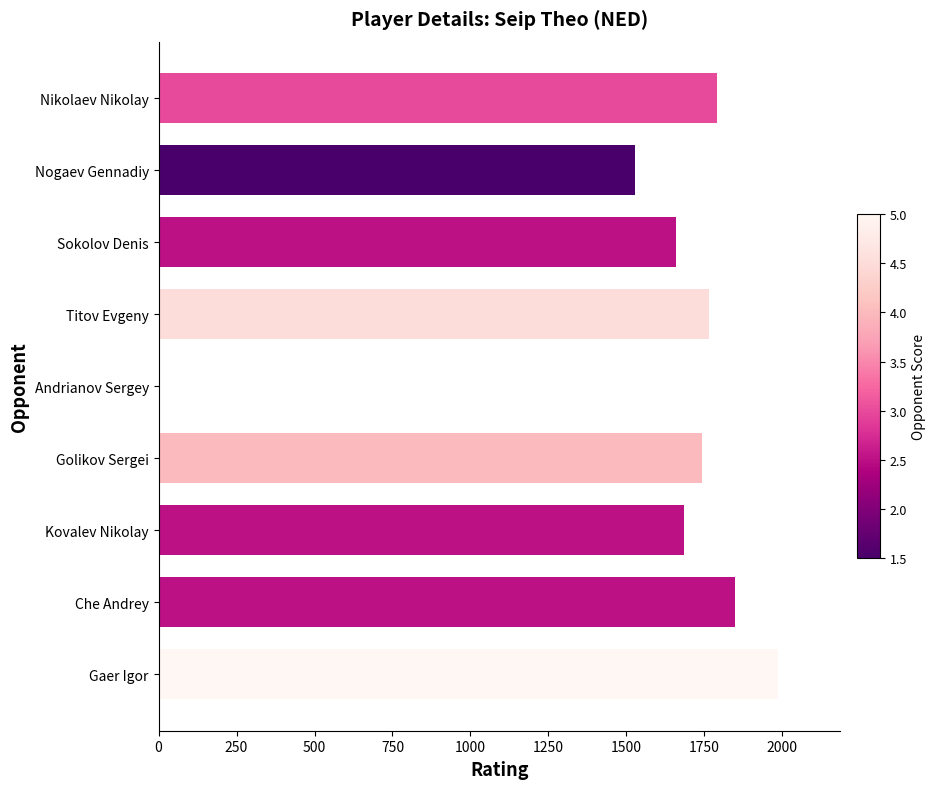

Reading bottom to top, transcribe all the data shown in this chart.

Gaer Igor=1987	Che Andrey=1849	Kovalev Nikolay=1686	Golikov Sergei=1742	Andrianov Sergey=0	Titov Evgeny=1764	Sokolov Denis=1660	Nogaev Gennadiy=1529	Nikolaev Nikolay=1790